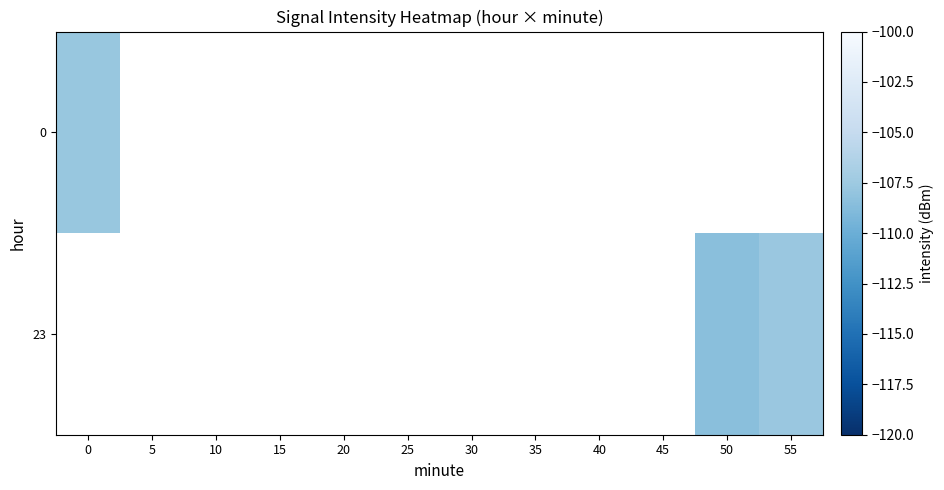

How many distinct data groups are displayed?

2